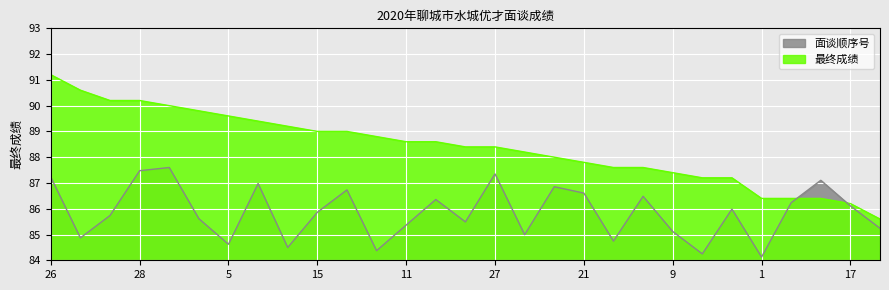

How many data points in 面谈顺序号 are less than 85?

8